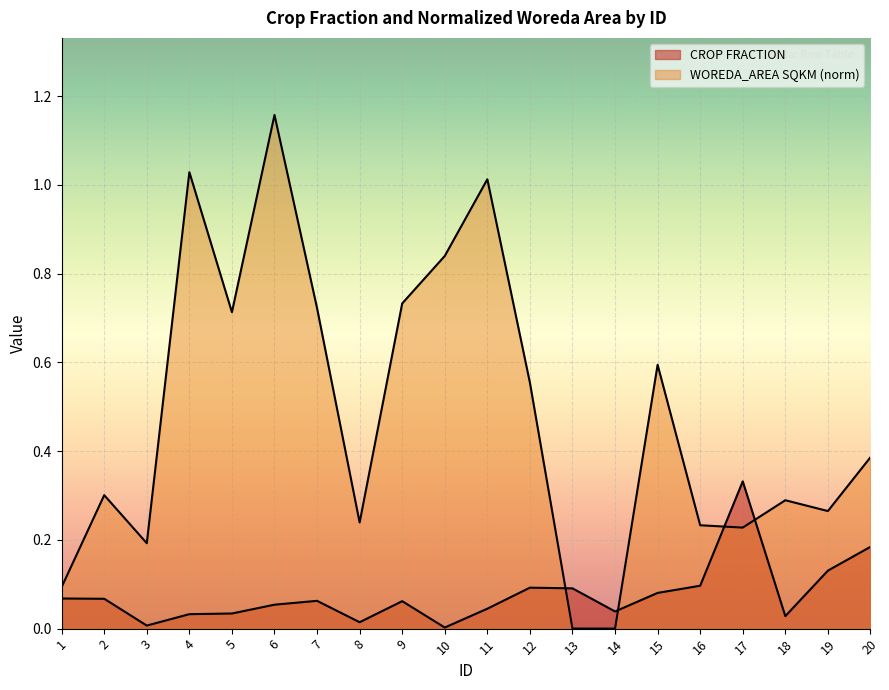

Reading left to right, list all the values displayed in this chart.

CROP FRACTION: 0.1	0.1	0.0	0.0	0.0	0.1	0.1	0.0	0.1	0.0	0.0	0.1	0.1	0.0	0.1	0.1	0.3	0.0	0.1	0.2
WOREDA_AREA SQKM (norm): 0.1	0.3	0.2	1.0	0.7	1.2	0.7	0.2	0.7	0.8	1.0	0.6	0.0	0.0	0.6	0.2	0.2	0.3	0.3	0.4